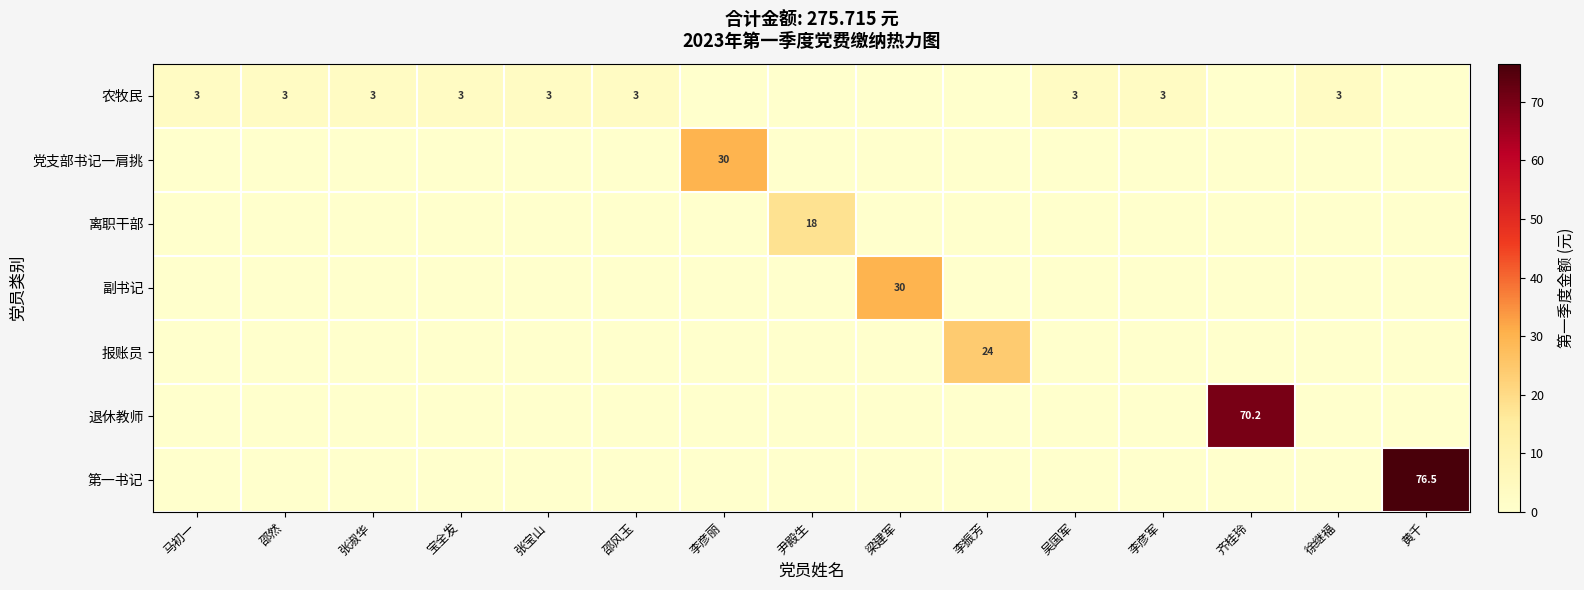

What is the difference between the maximum and minimum values in the 报账员 series?

24.0